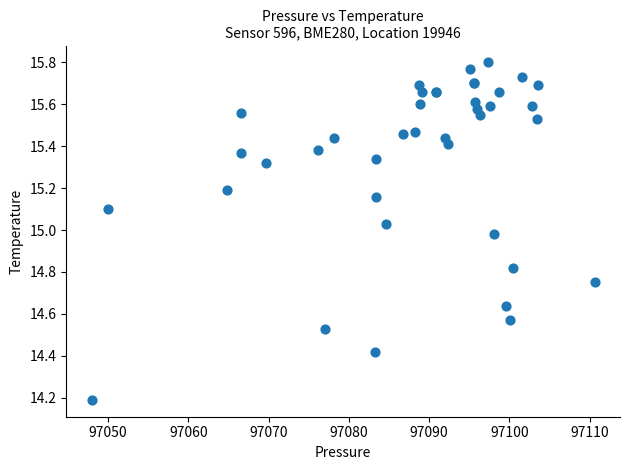

What Y value in the scatter plot is closest to 14?

14.2